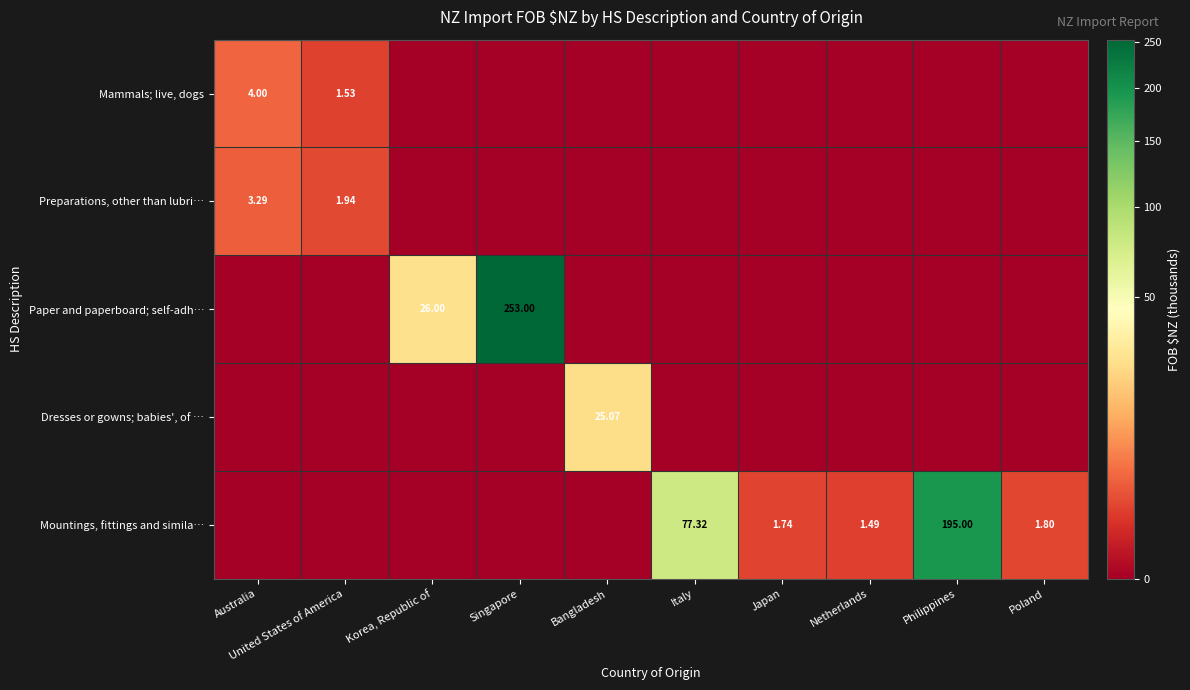

Which series has the widest spread of values?

Paper and paperboard; self-adh…